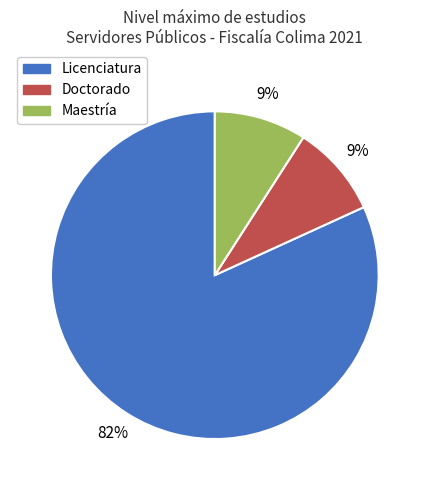

How many slices are in this pie chart?

3